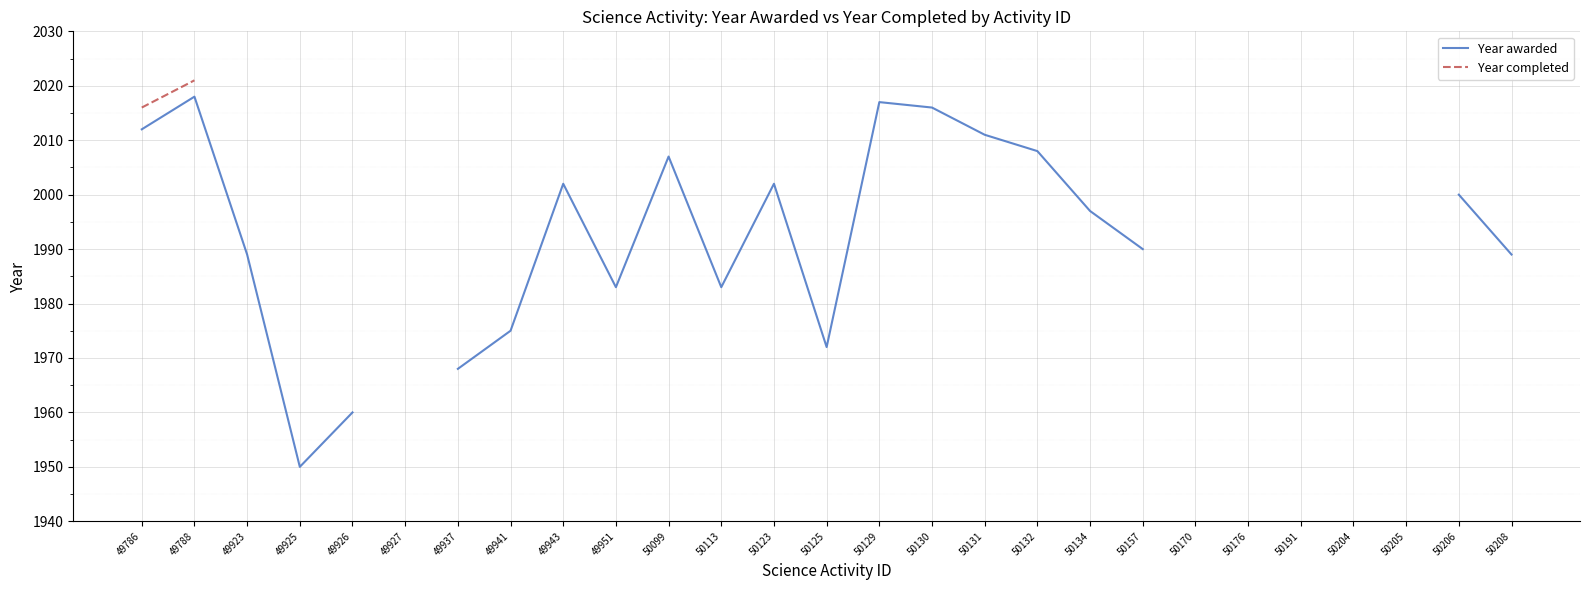

Rank the series by their average value, from lowest to highest.

Year awarded, Year completed